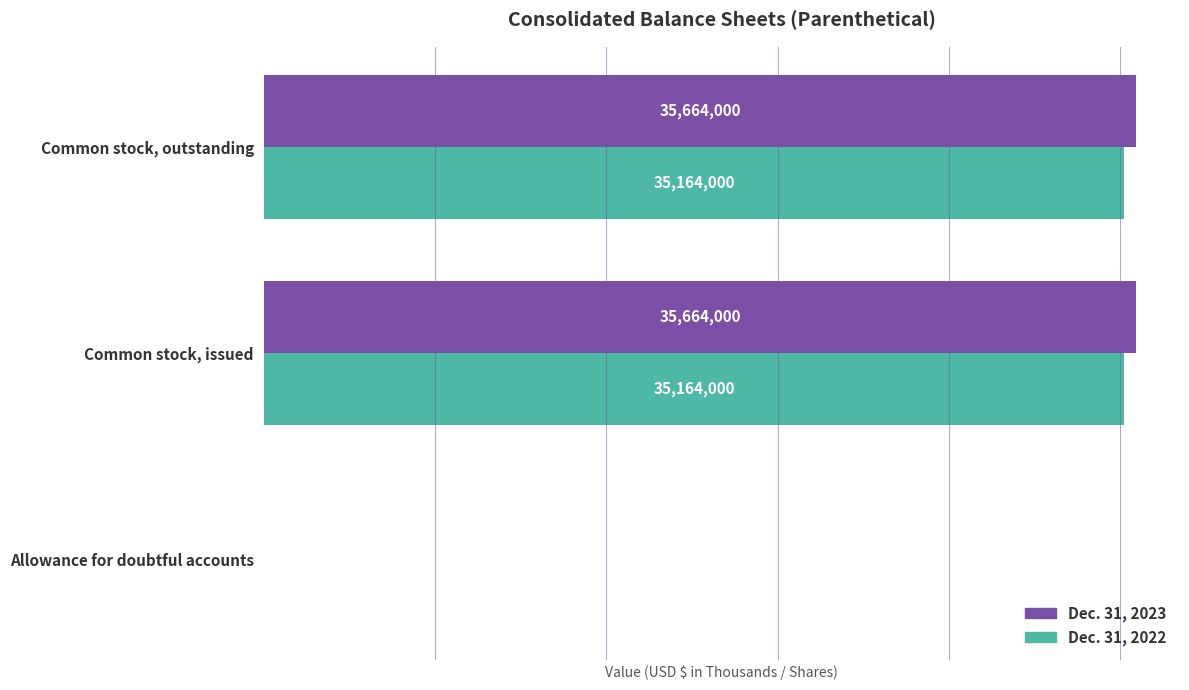

Is it true that Dec. 31, 2023 equals 17265341 at Common stock, outstanding?

False